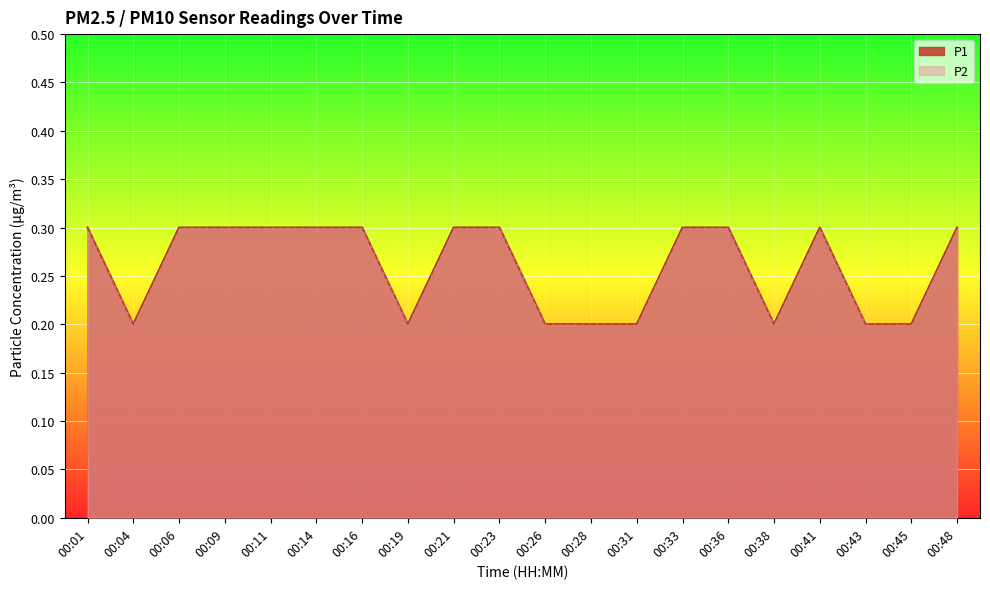

The P1 series shows 0.3 at 00:23. True or false?

True